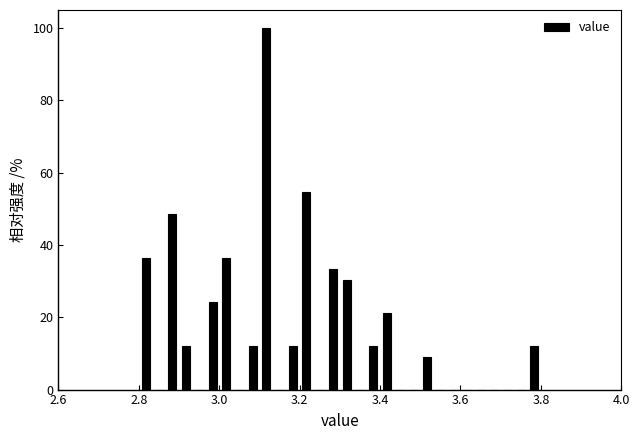

Around what value on the x-axis is the tallest bar? Give the approximate position of its centre, as read against the axis.

3.12